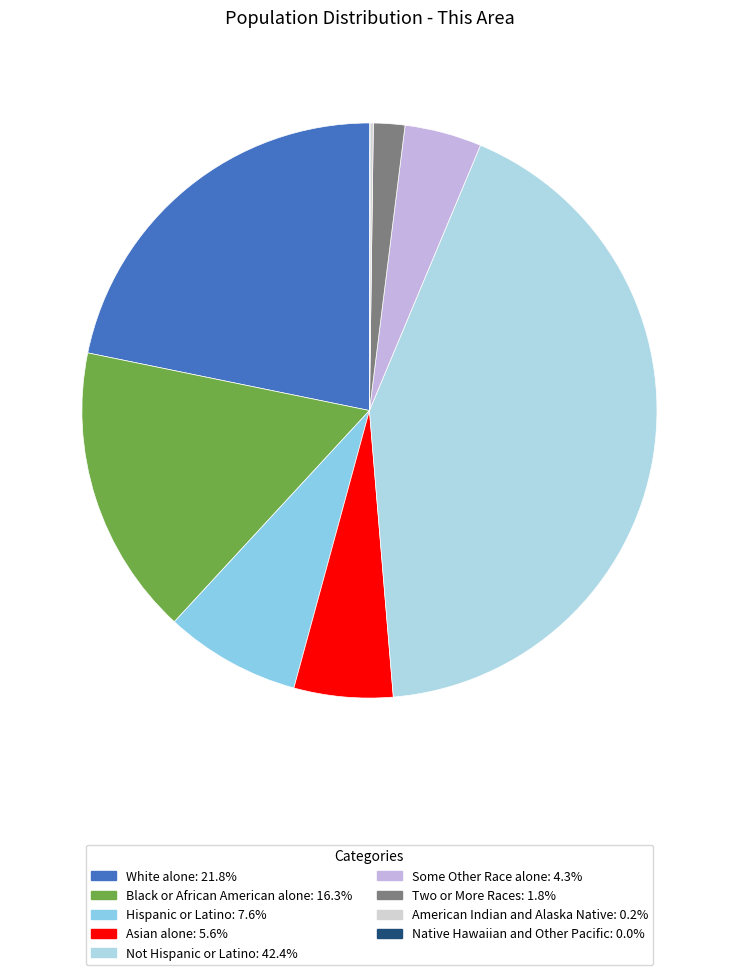

Which slice is the smallest?

Native Hawaiian and Other Pacific